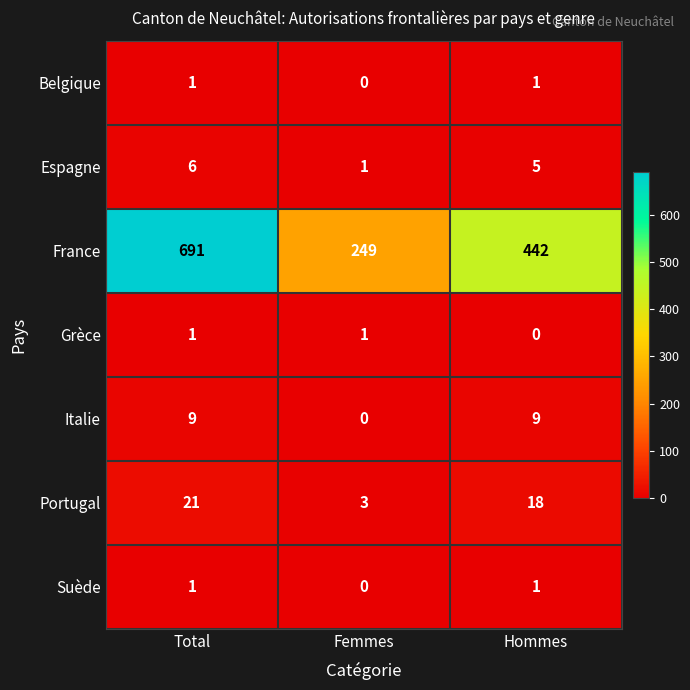

At how many categories does at least one series exceed 46?

3